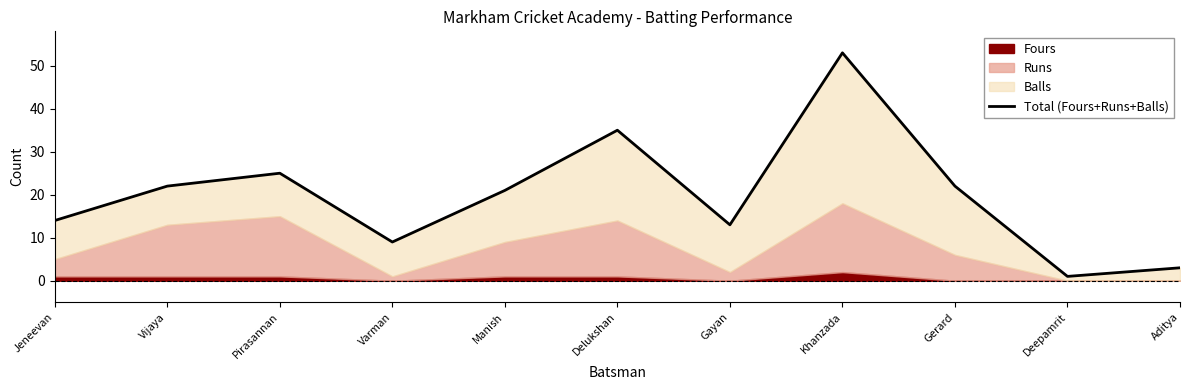

How many interior local valleys (lower than both neighbors) does the data have?

3